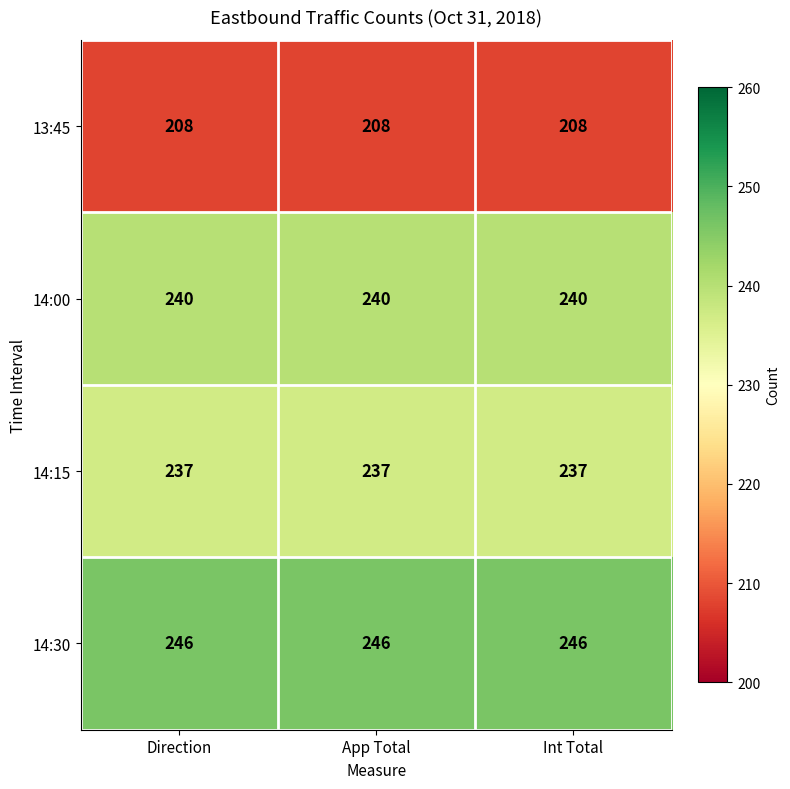

What is the sum of all 13:45 values?

624